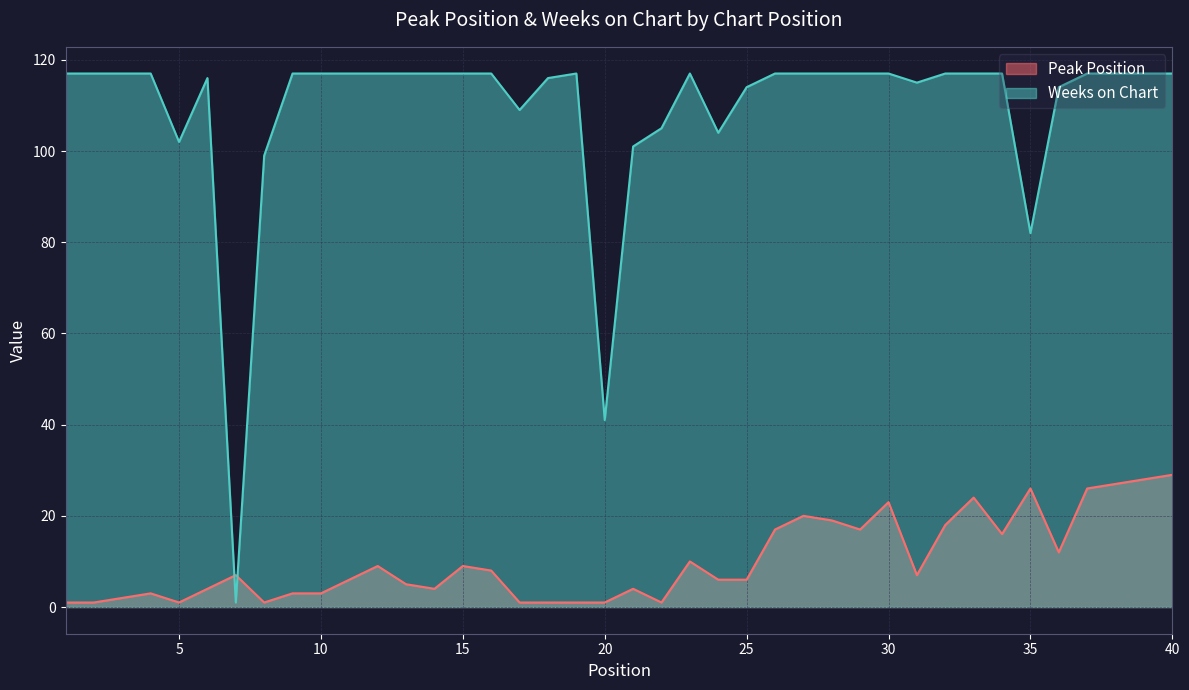

Reading right to left, what are all the values shown in this chart?

Peak Position: 40=29	39=28	38=27	37=26	36=12	35=26	34=16	33=24	32=18	31=7	30=23	29=17	28=19	27=20	26=17	25=6	24=6	23=10	22=1	21=4	20=1	19=1	18=1	17=1	16=8	15=9	14=4	13=5	12=9	11=6	10=3	9=3	8=1	7=7	6=4	5=1	4=3	3=2	2=1	1=1
Weeks on Chart: 40=117	39=117	38=117	37=117	36=114	35=82	34=117	33=117	32=117	31=115	30=117	29=117	28=117	27=117	26=117	25=114	24=104	23=117	22=105	21=101	20=41	19=117	18=116	17=109	16=117	15=117	14=117	13=117	12=117	11=117	10=117	9=117	8=99	7=1	6=116	5=102	4=117	3=117	2=117	1=117